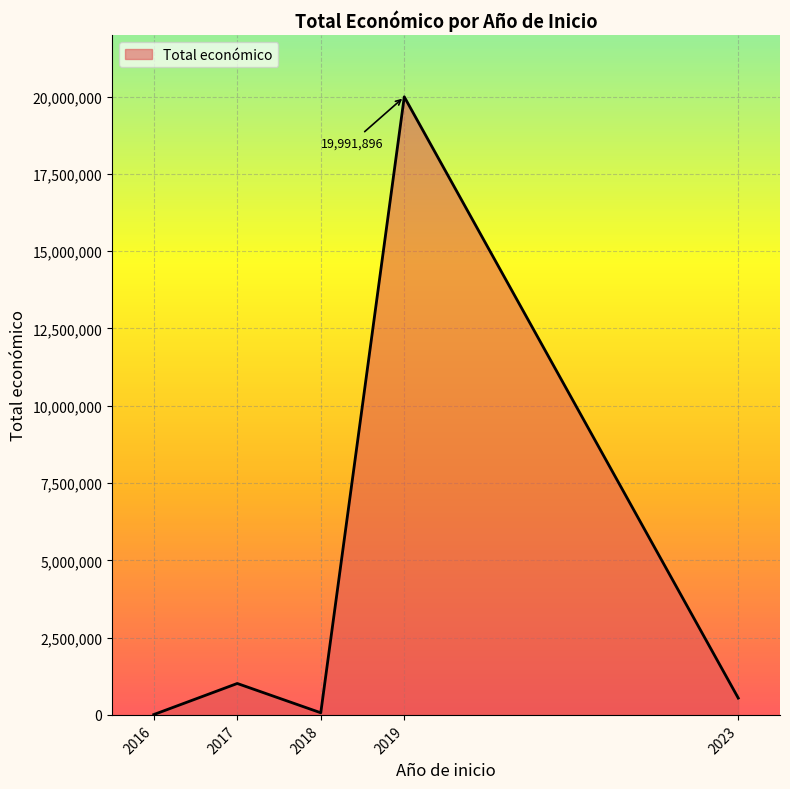

Where is the first local maximum?

2017